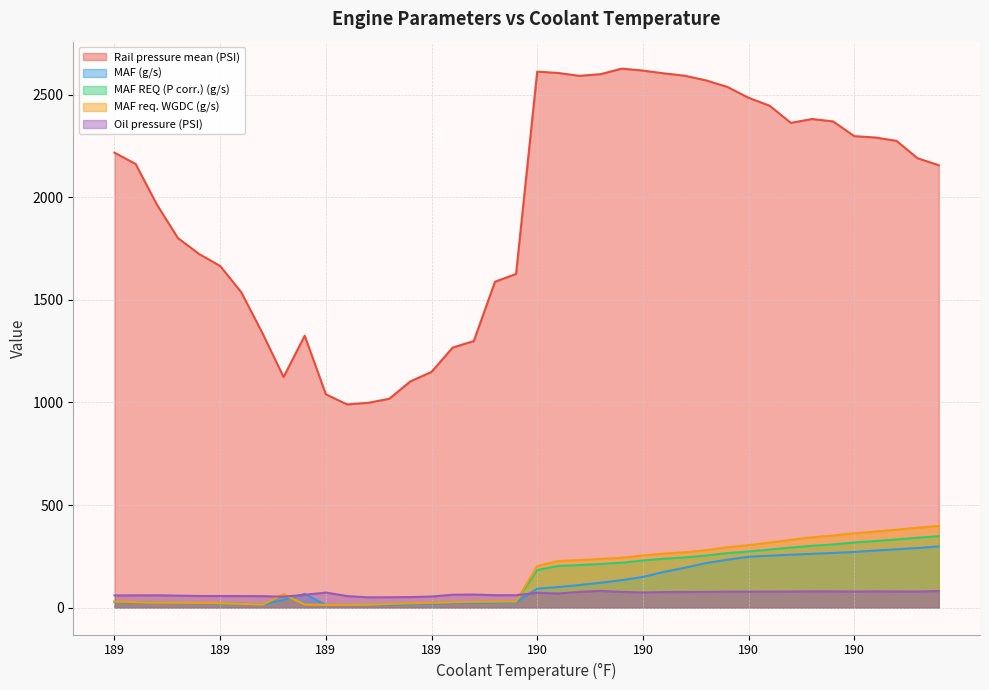

At which category is the sum across all series the highest?

190